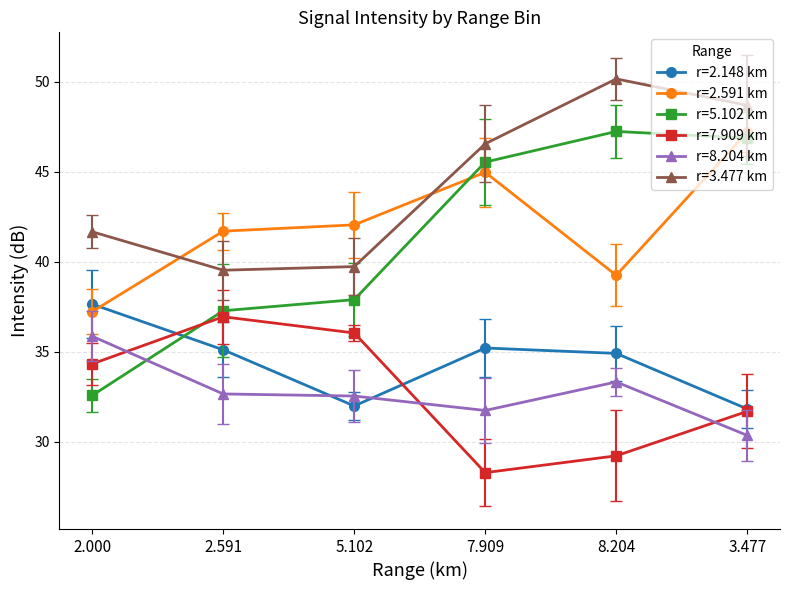

Where is the first local maximum for r=7.909 km?

2.591